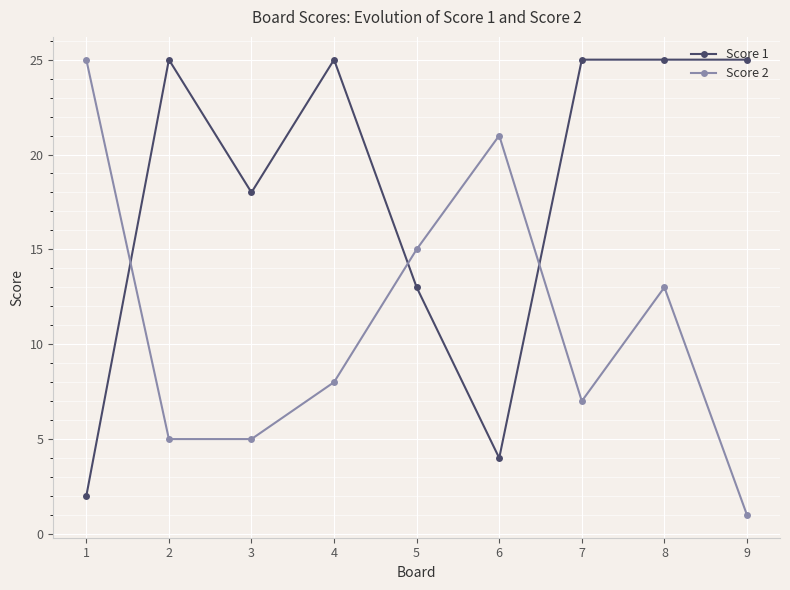

True or false: Score 1 has more than 1 points higher than both neighbors.

True